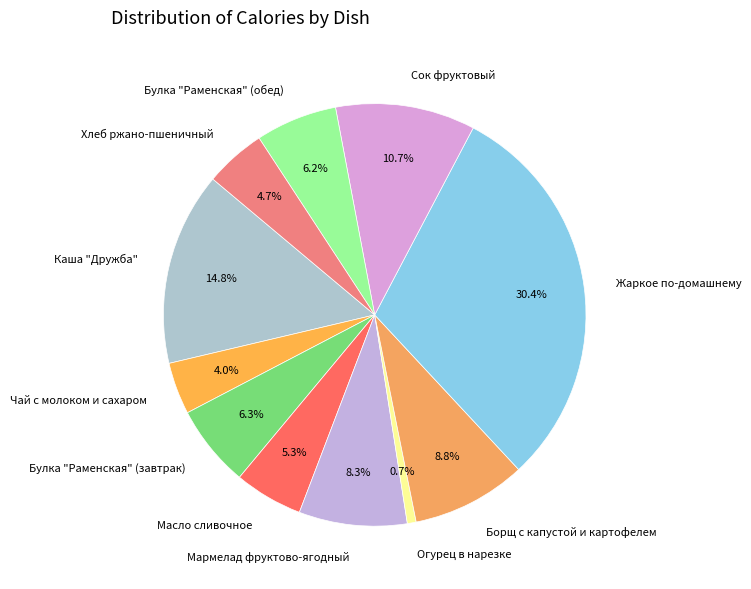

What percentage do Сок фруктовый and Хлеб ржано-пшеничный together represent?

15.4%